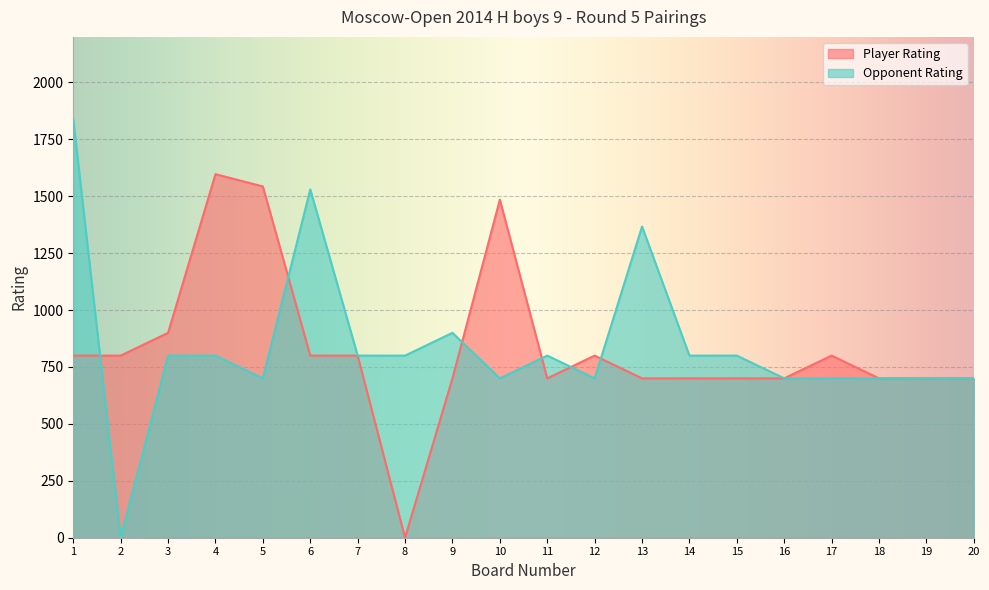

How many values in the Opponent Rating series exceed 800?

4